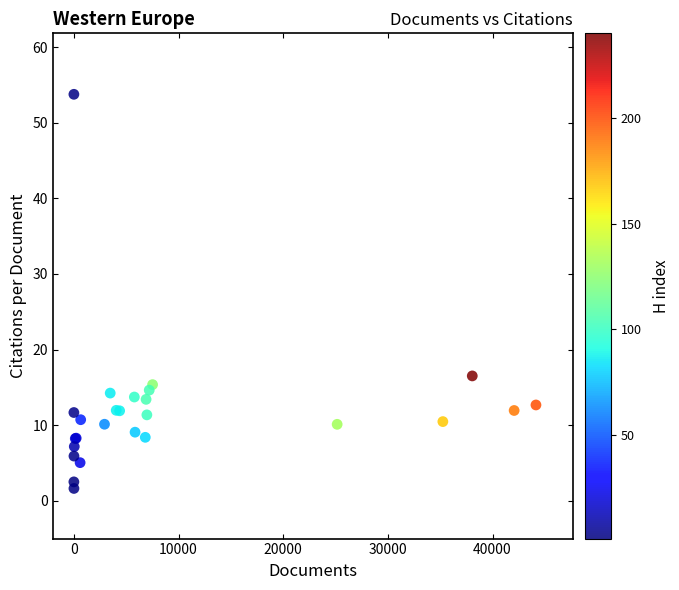

What Y value in the scatter plot is closest to 27?

16.5